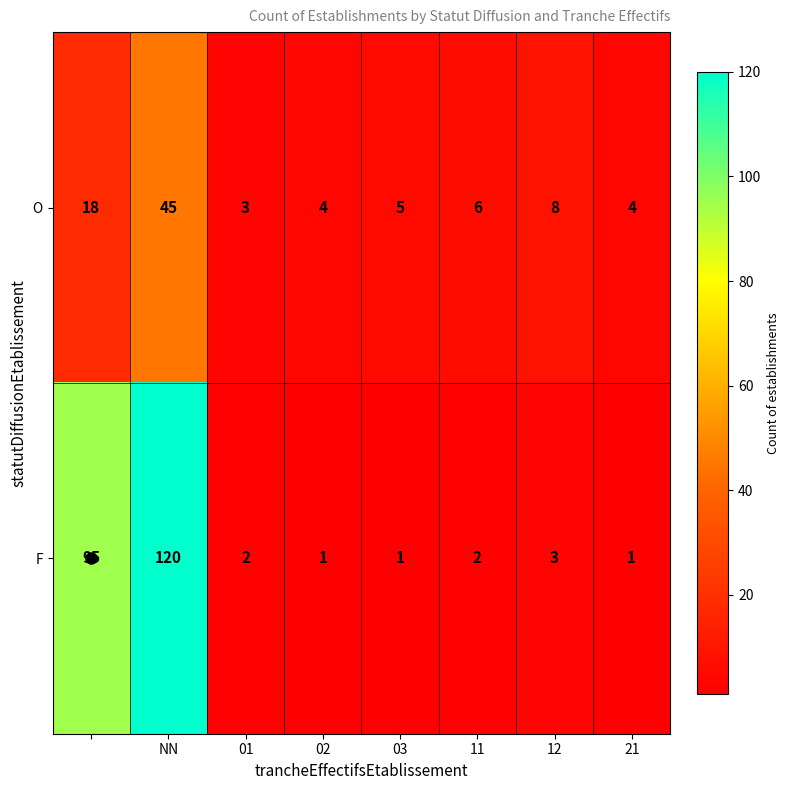

Rank the series by their average value, from highest to lowest.

F, O